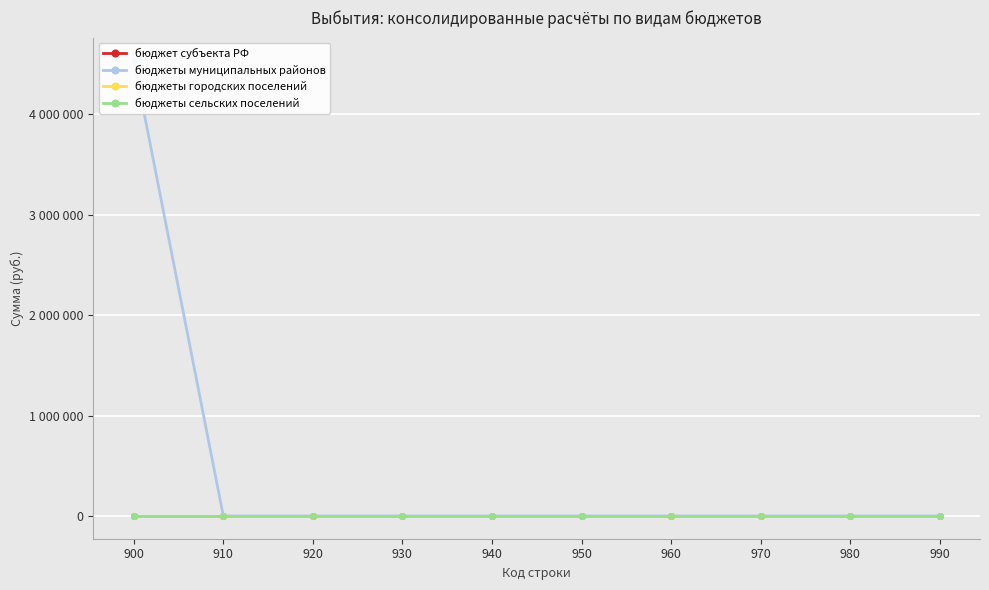

Is this an area chart (filled region under the line)?

No